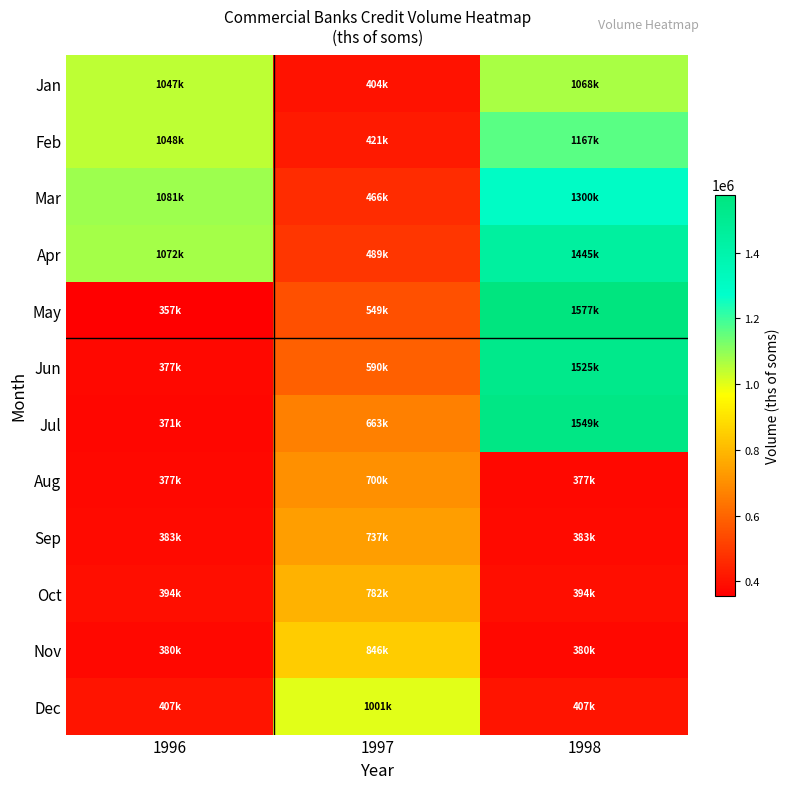

Count the number of data series in this chart.

12